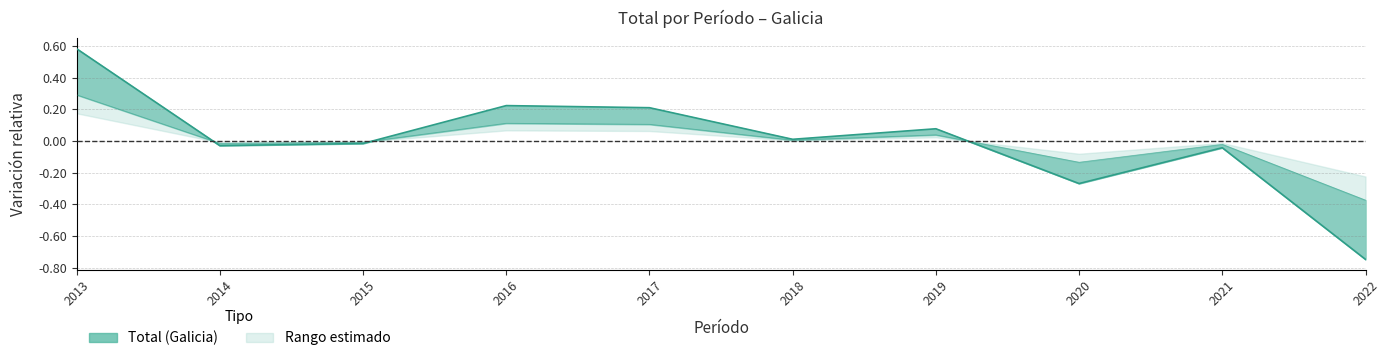

How many negative values are there?

5